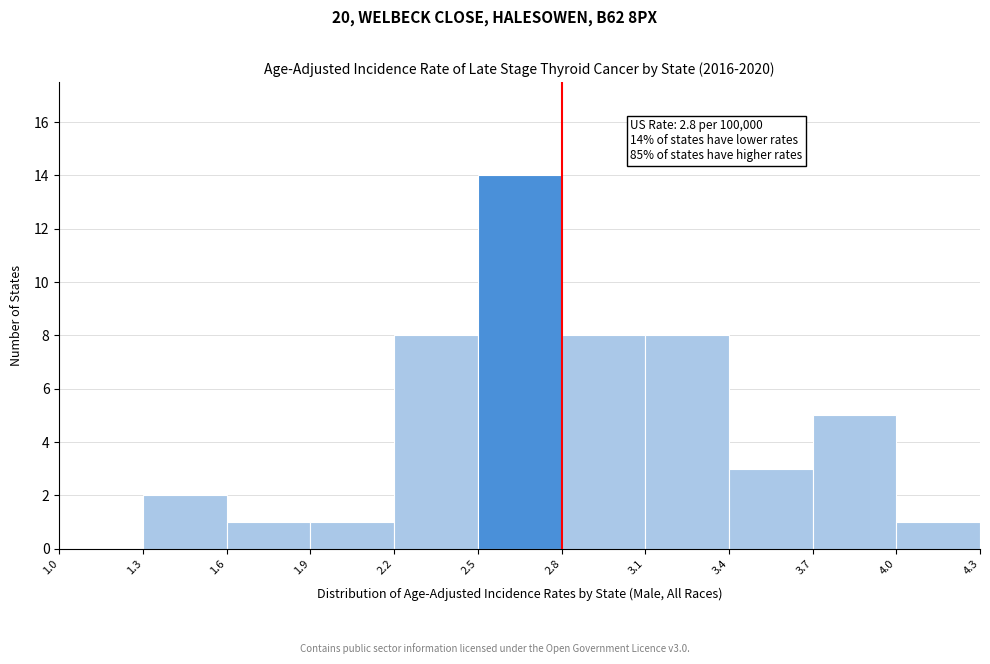

Over which range of the x-axis is the bar tallest?

2.5 to 2.8